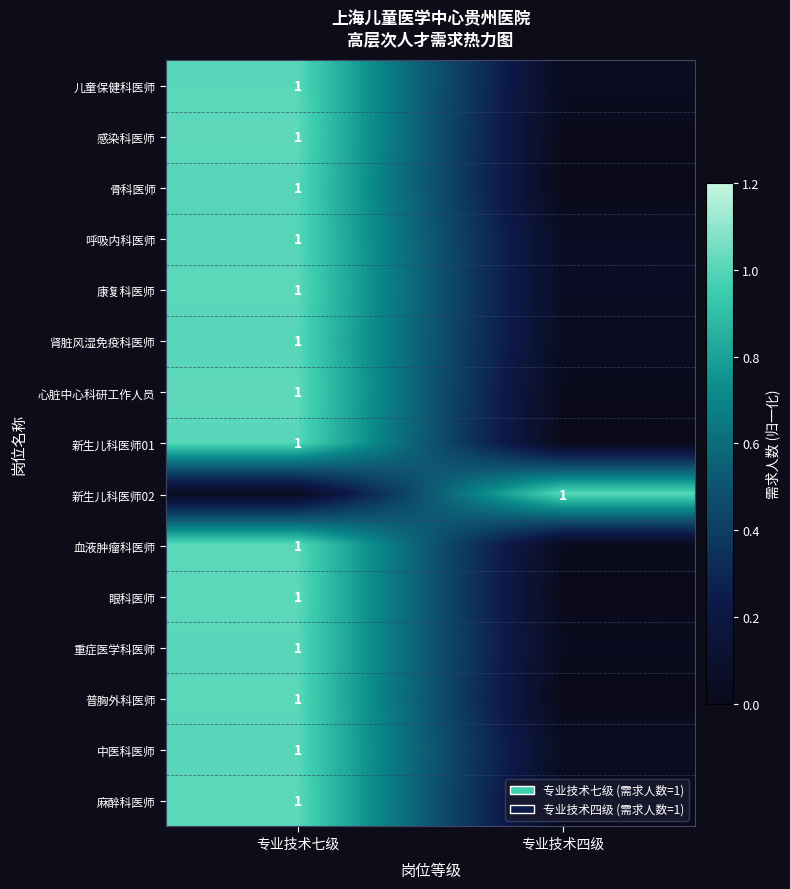

At which category is the sum across all series the highest?

专业技术七级